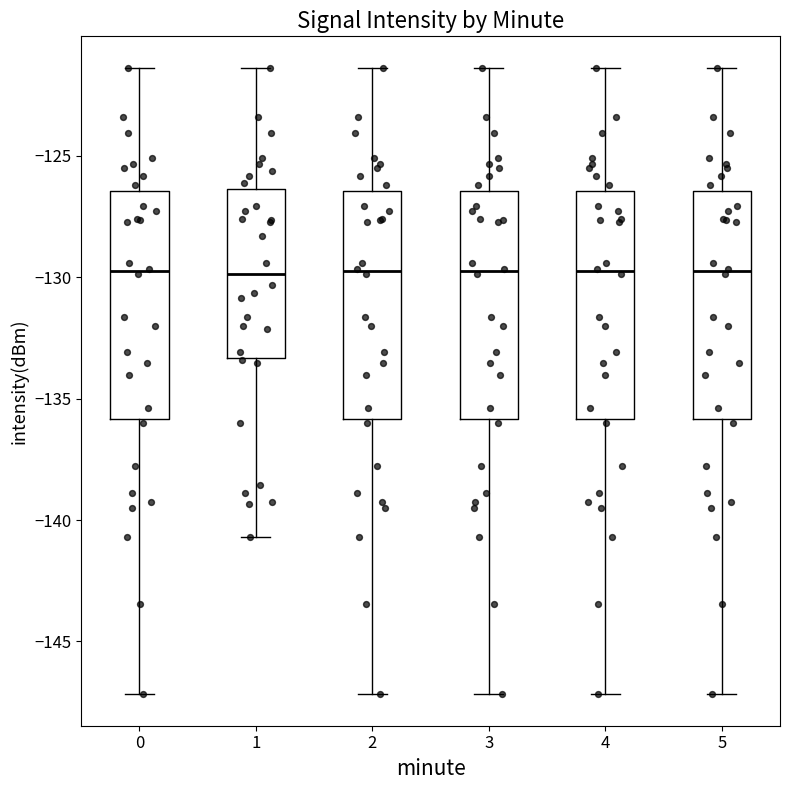

Where does the lower whisker of the box at x = 2 end on the y-axis? The values are not printed on the chart, so give them approximately, as read against the axis.

-147.0